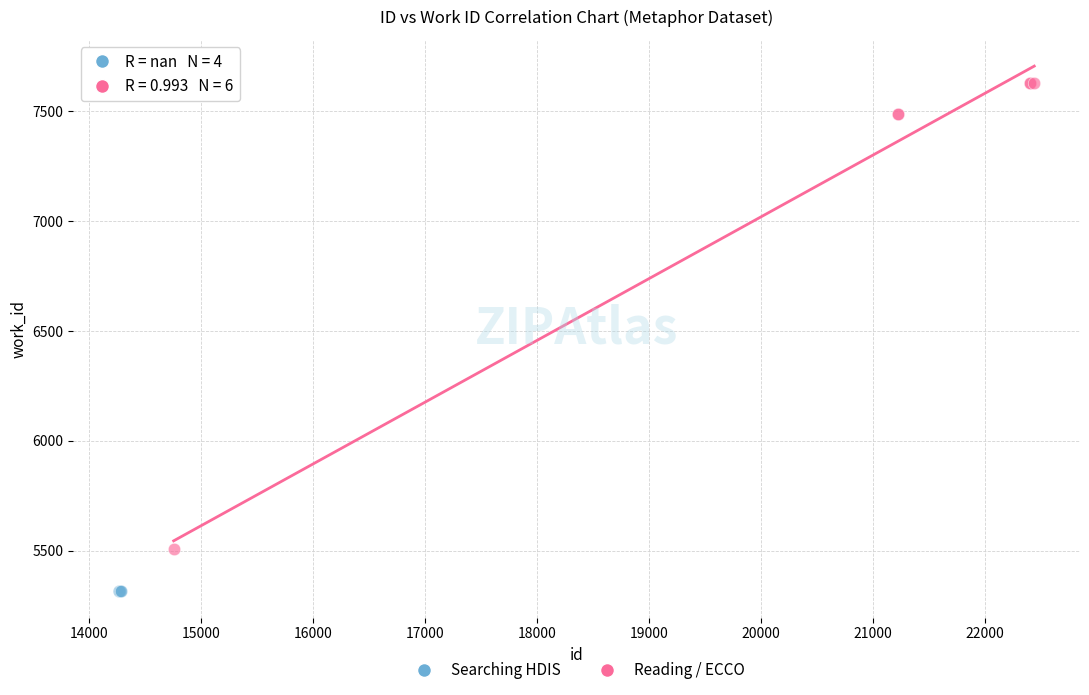

Which series contains the highest Y value?

Reading / ECCO